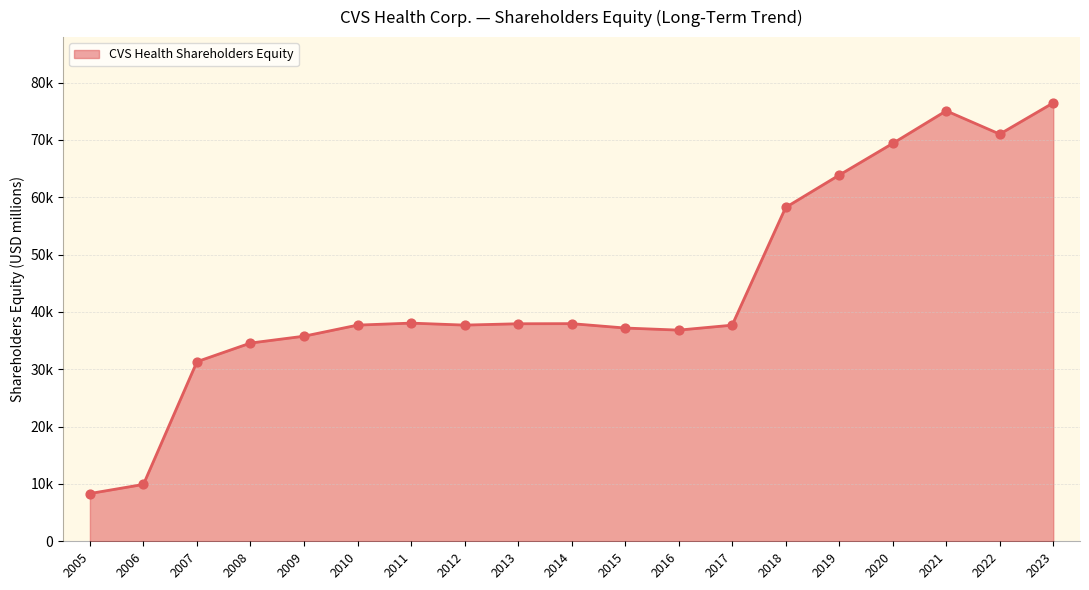

Between 2023 and 2012, which is larger?

2023